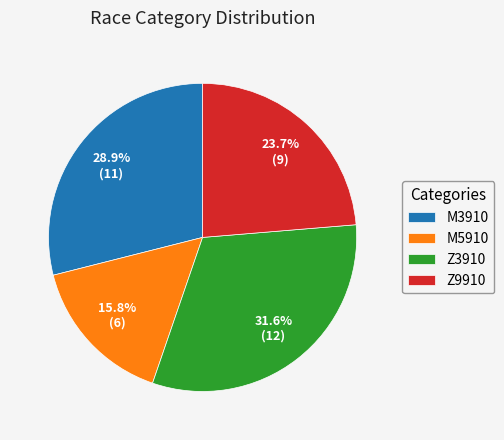

Is it true that M3910 is 29% of the pie?

True